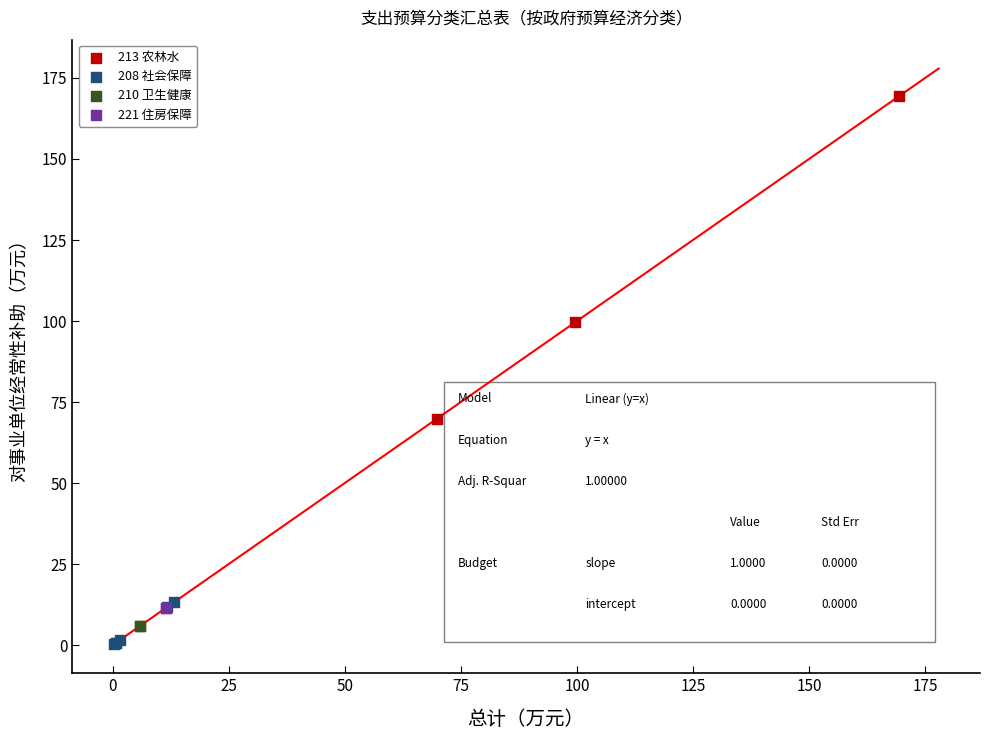

What are all the series names shown in the legend?

213 农林水, 208 社会保障, 210 卫生健康, 221 住房保障